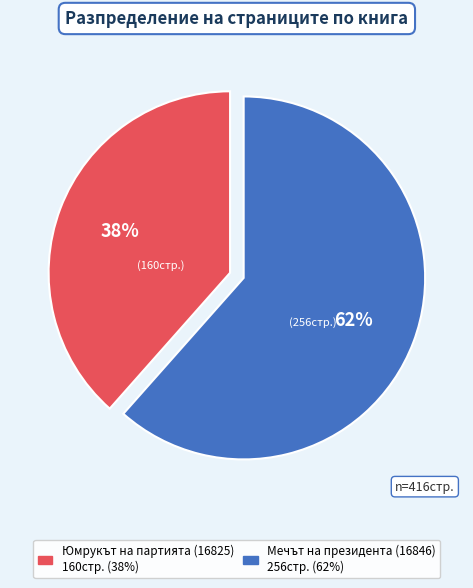

The Мечът на президента (16846) slice represents 56% of the pie. True or false?

False